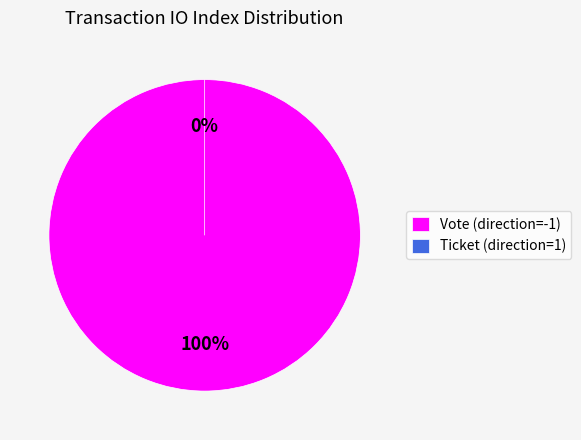

Rank the categories by value from lowest to highest.

Ticket (direction=1), Vote (direction=-1)